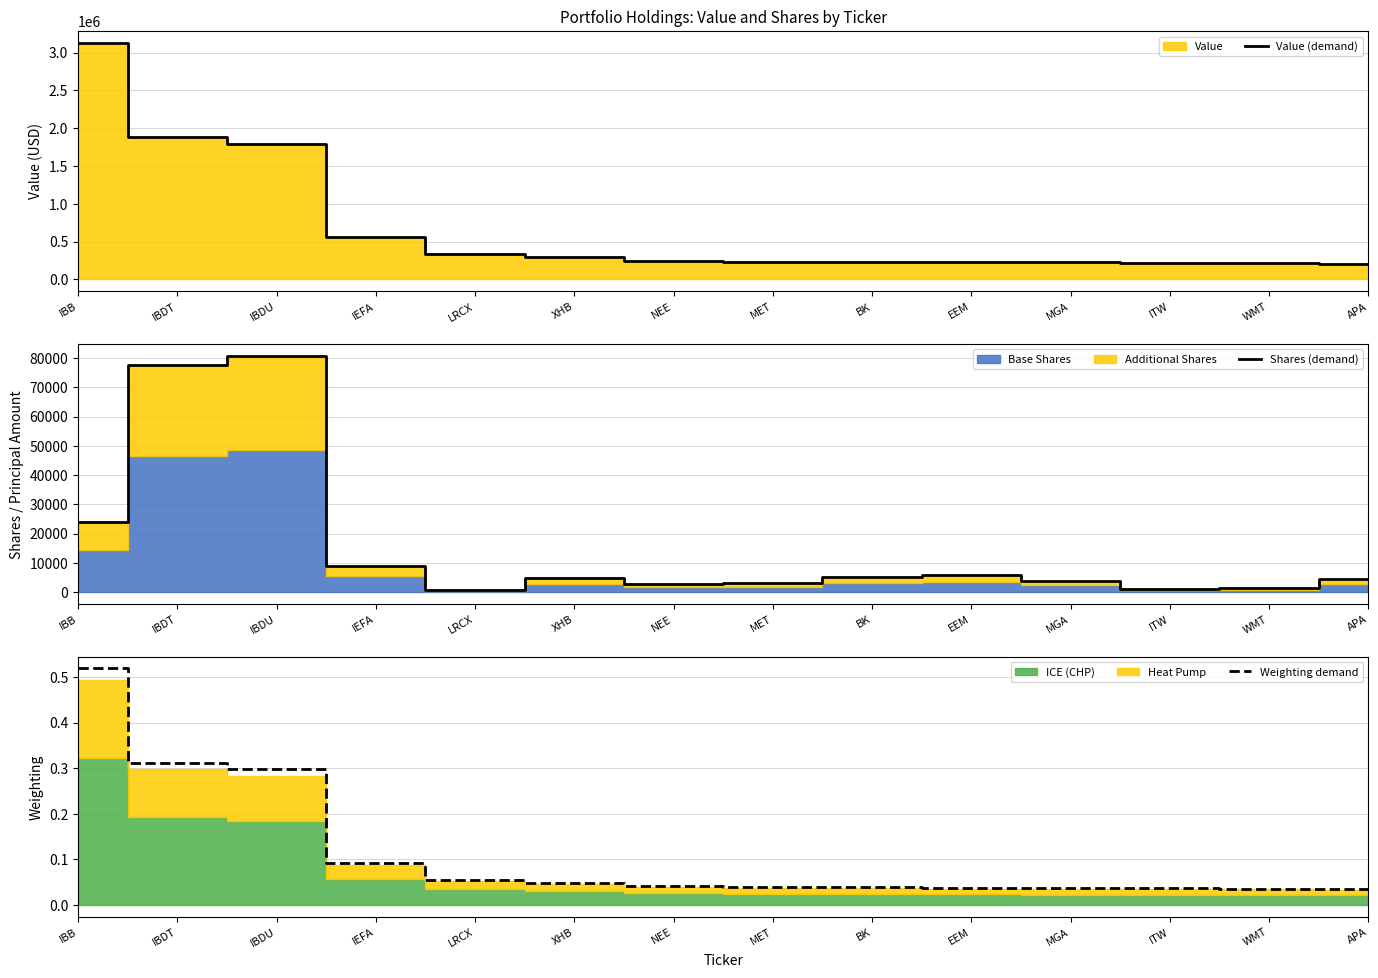

True or false: Value (demand) has more than 2 interior local peaks.

False